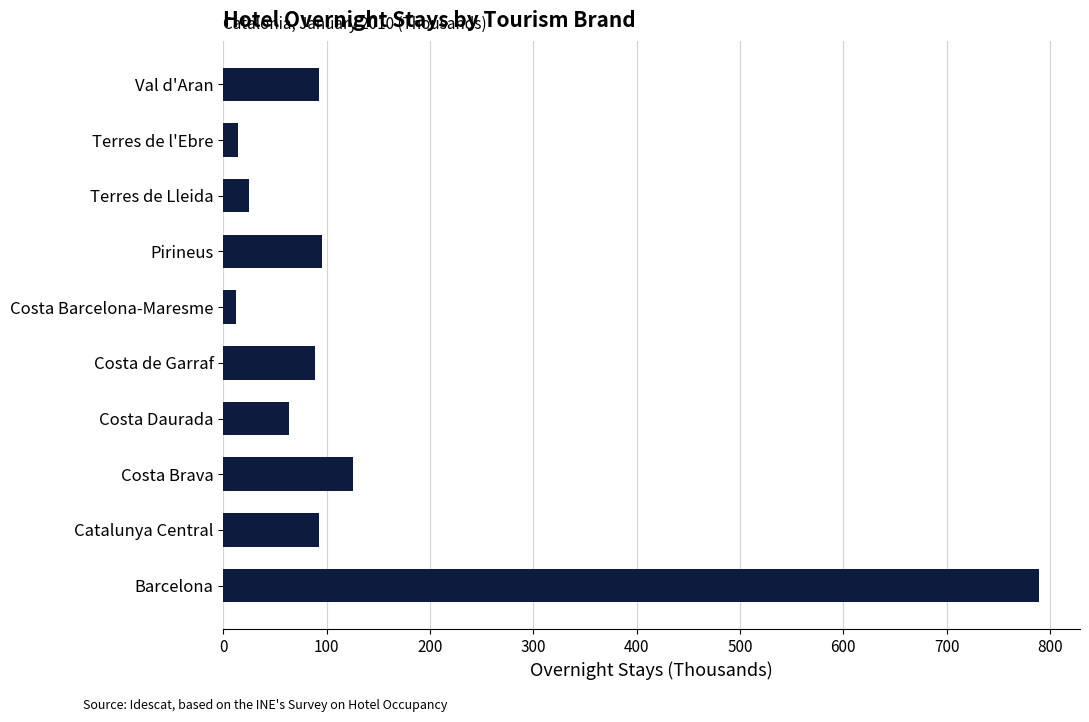

What is the difference between the second highest and second lowest values?

111.1